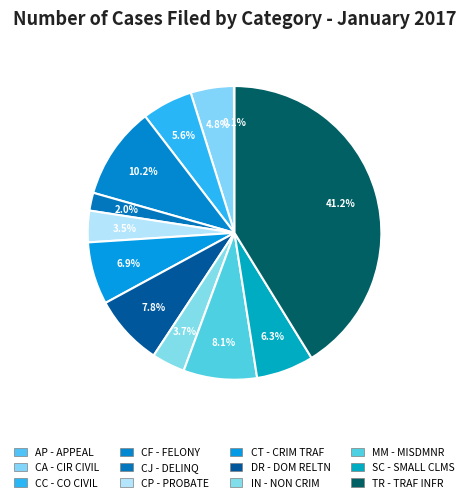

To the nearest percent, what is the difference between the largest and smallest slice percentages?

41%